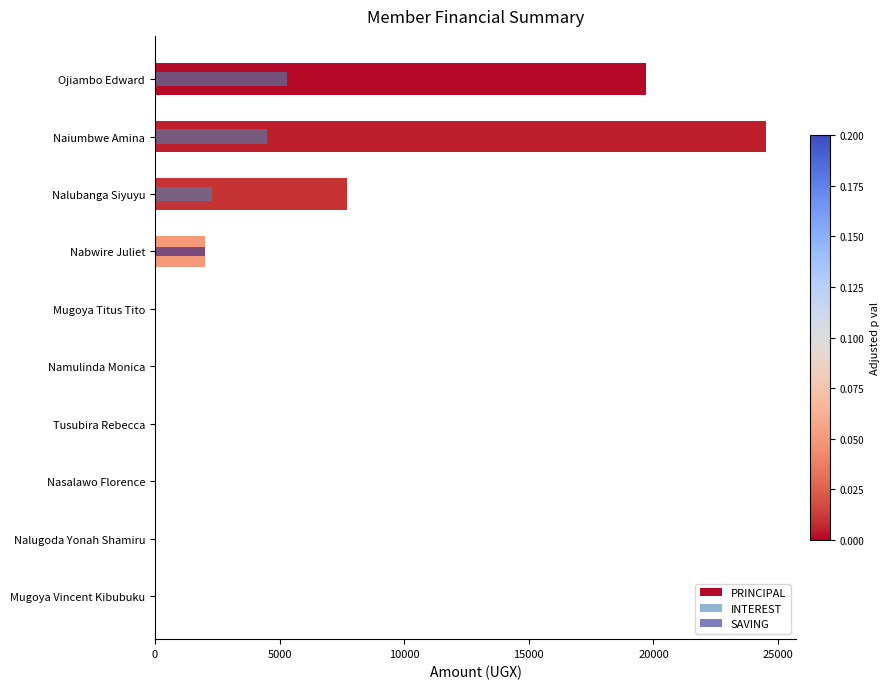

Is it true that SAVING equals 764 at Nabwire Juliet?

False